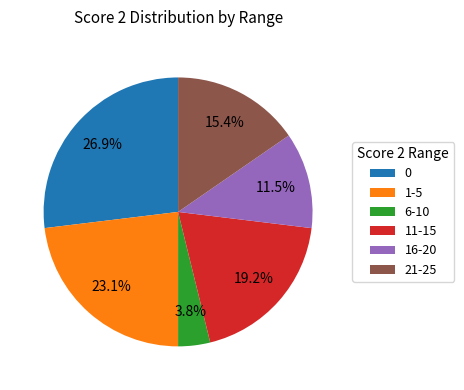

What is the largest slice in the pie chart?

0